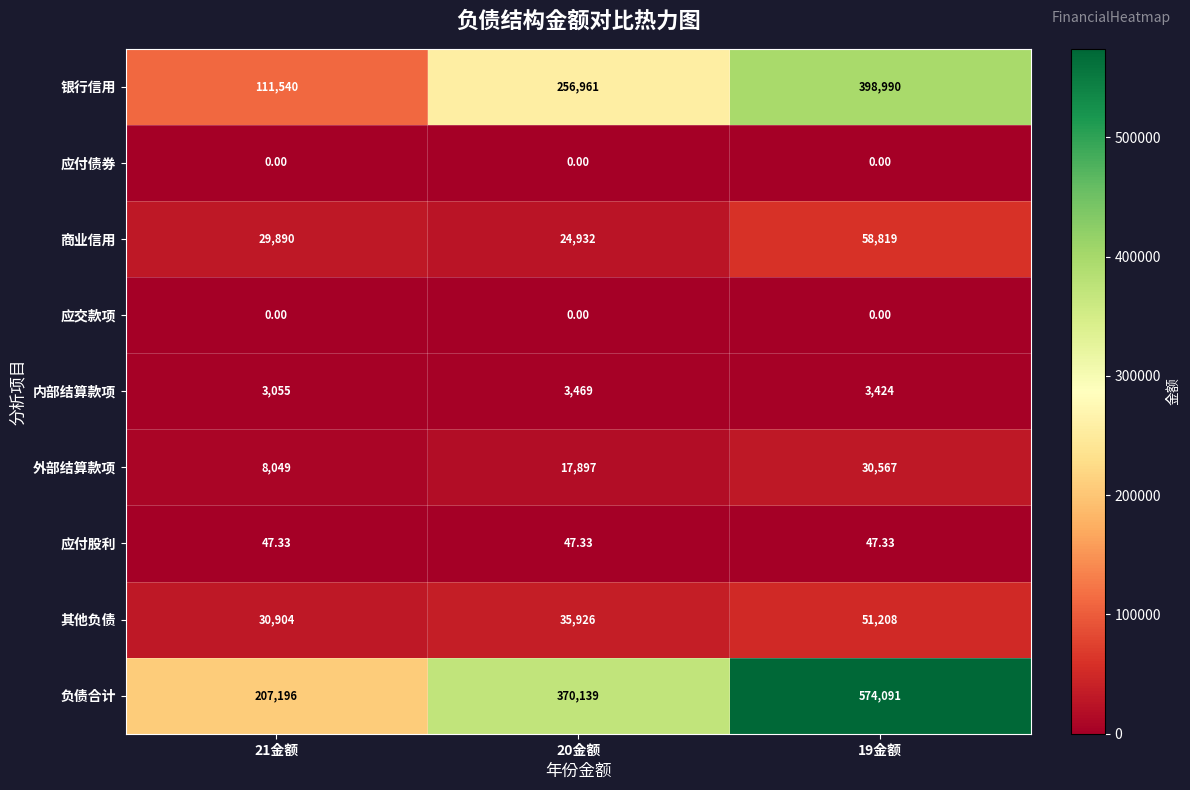

Which series has the widest spread of values?

负债合计